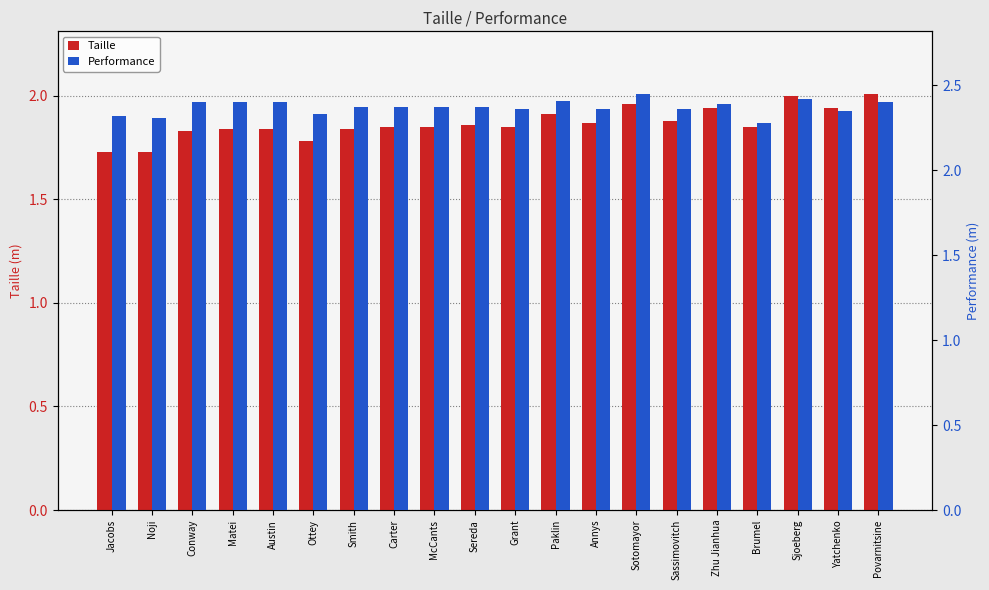

What is the difference between the maximum and minimum values in the Taille series?

0.3